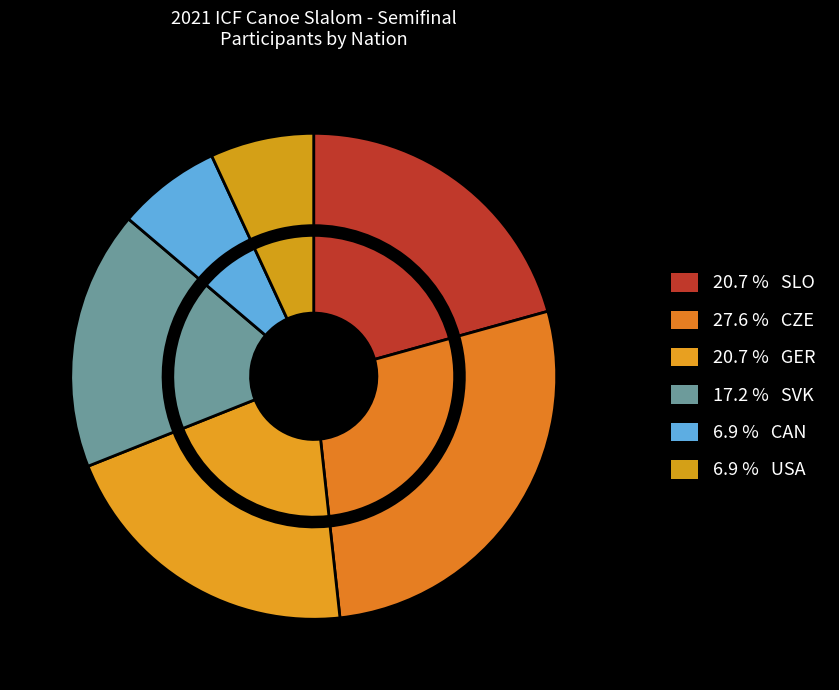

To the nearest percent, what percentage of the pie is SVK?

17%